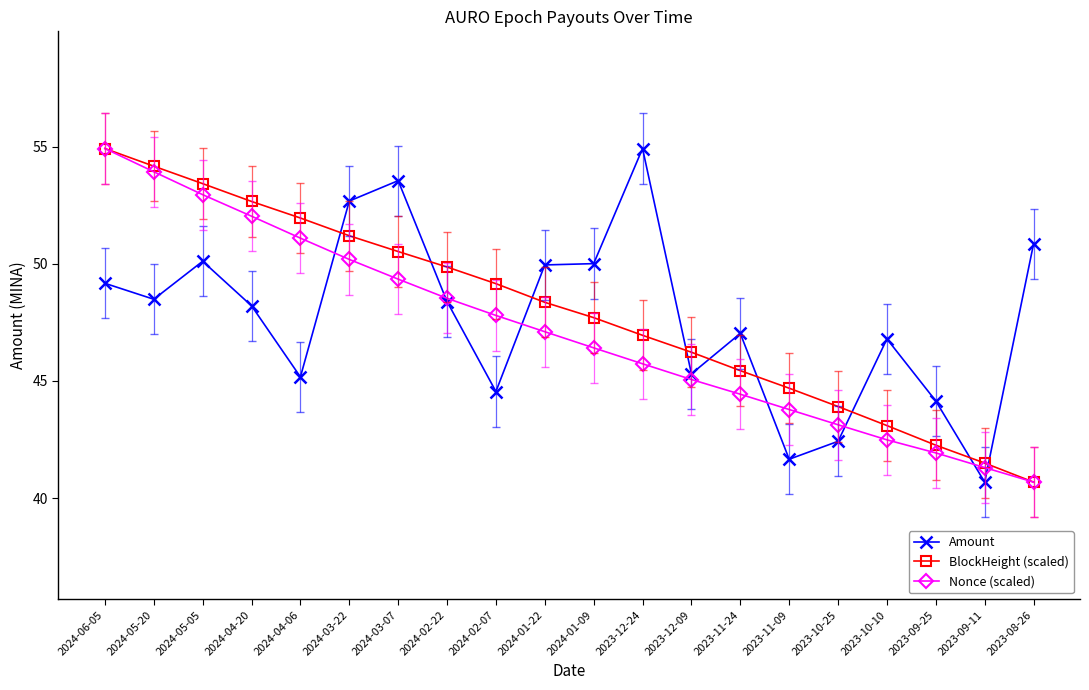

Which series changed the most between 2024-03-07 and 2023-09-25?

Amount